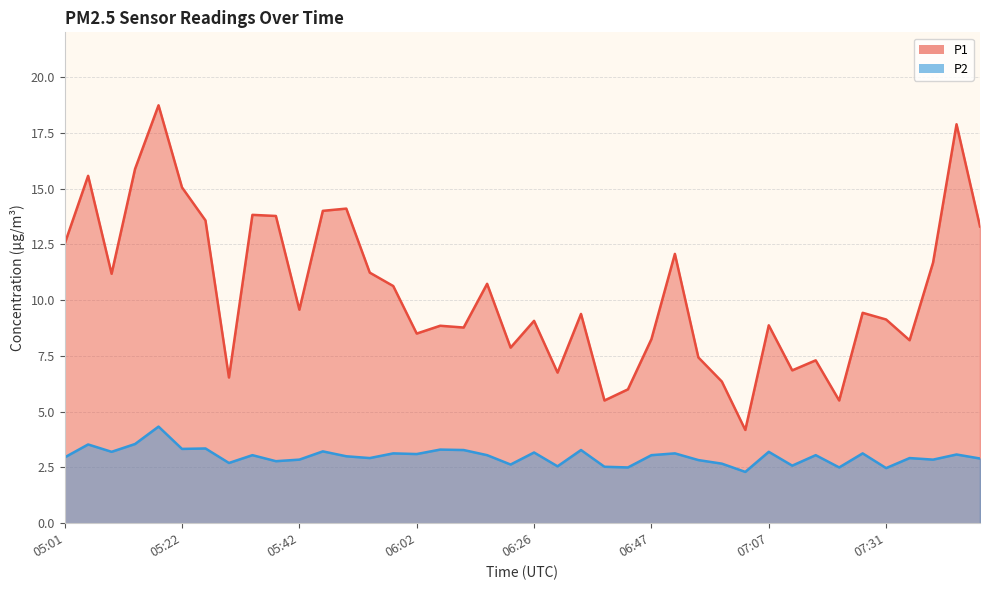

At 05:38, list the series in order from smallest to largest.

P2, P1